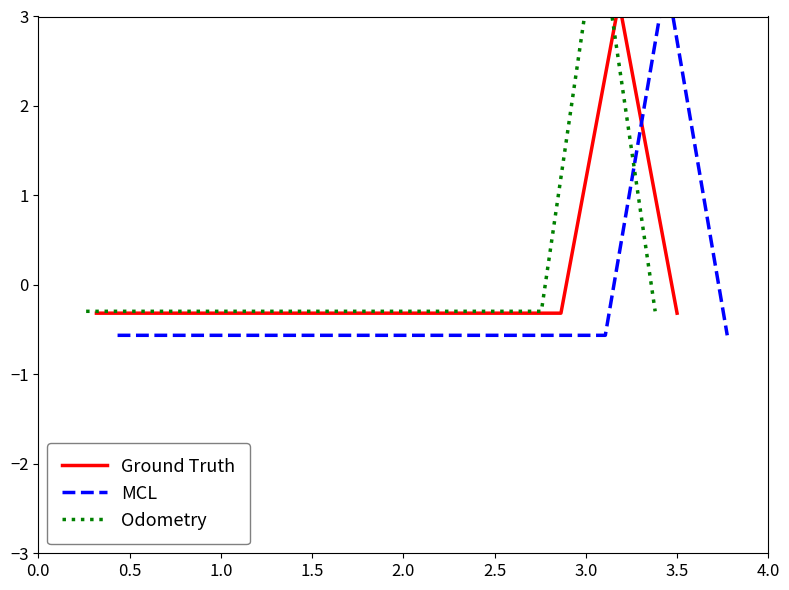

What is the total value across all series at 1.5?

-1.2